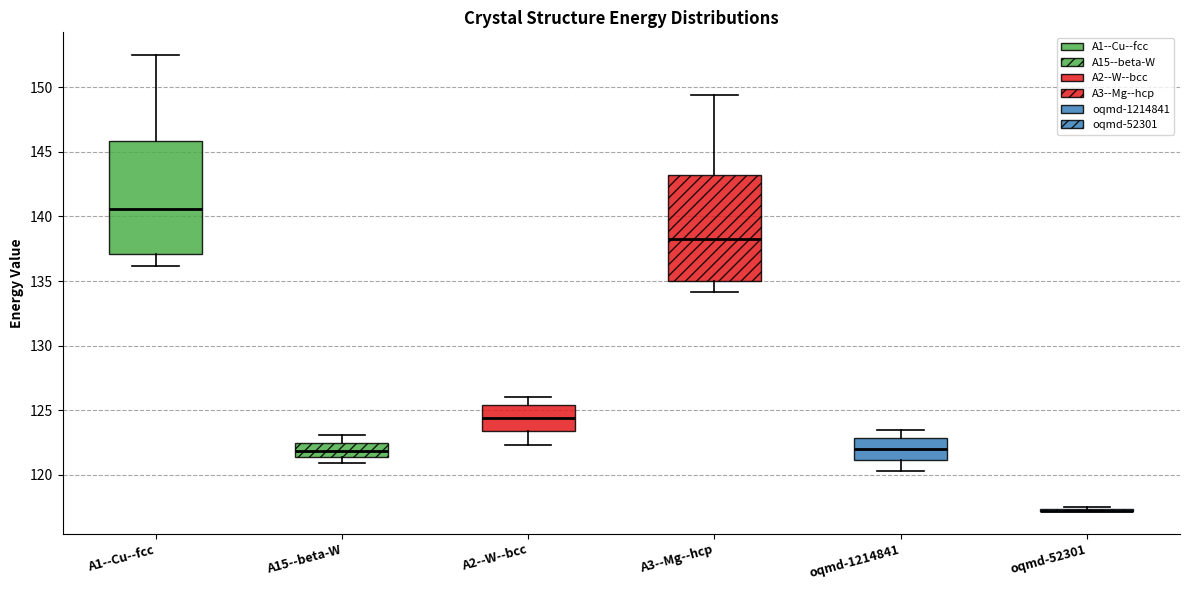

Reading left to right, read every box against the y-axis: the position of its median line, the range the box covers, and the ends of its whiskers. The values are not printed on the chart, so give them approximately, as read against the axis.

A1--Cu--fcc: median 140.5, box 137.0 to 146.0, whiskers 136.0 to 152.5
A15--beta-W: median 122.0, box 121.5 to 122.5, whiskers 121.0 to 123.0
A2--W--bcc: median 124.5, box 123.5 to 125.5, whiskers 122.5 to 126.0
A3--Mg--hcp: median 138.0, box 135.0 to 143.0, whiskers 134.0 to 149.5
oqmd-1214841: median 122.0, box 121.0 to 123.0, whiskers 120.5 to 123.5
oqmd-52301: box collapsed to a line at 117.5, whiskers 117.0 to 117.5